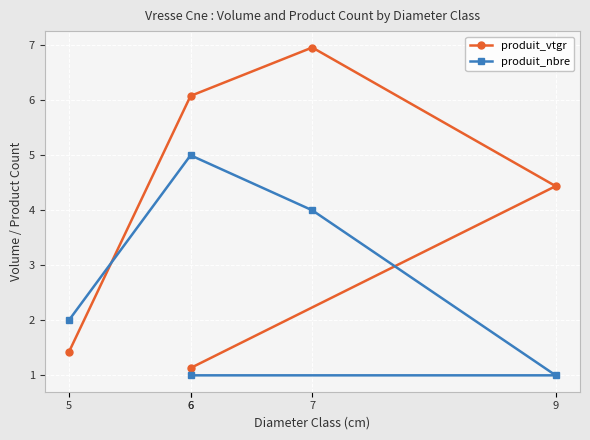

Rank the series at 5 from lowest to highest value.

produit_vtgr, produit_nbre